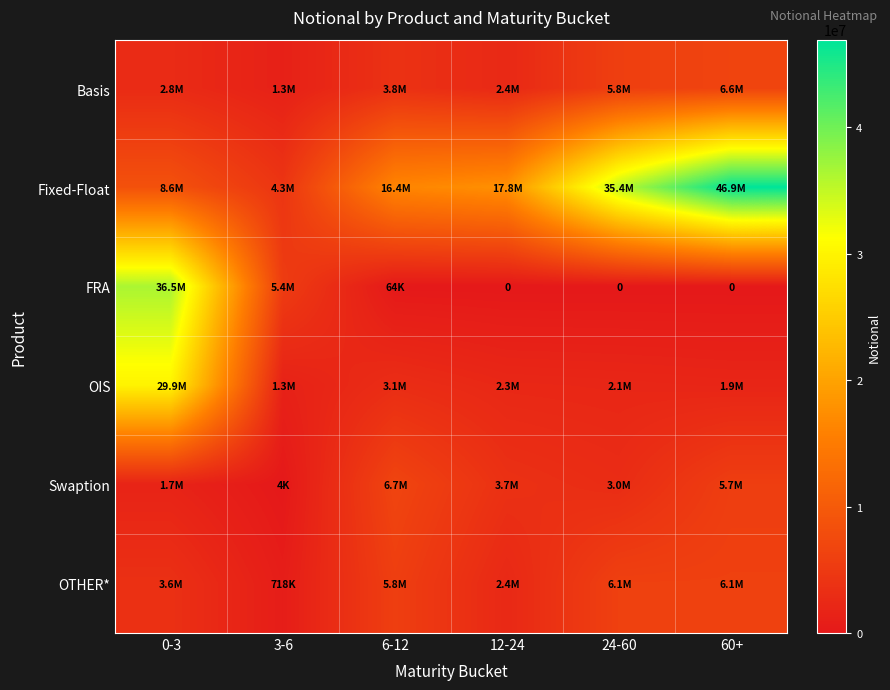

How many series are shown in this chart?

6